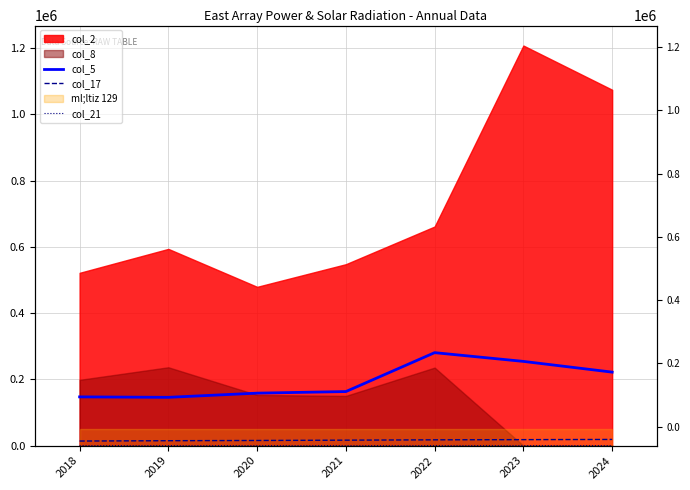

What is the minimum value shown in the chart?

5.5